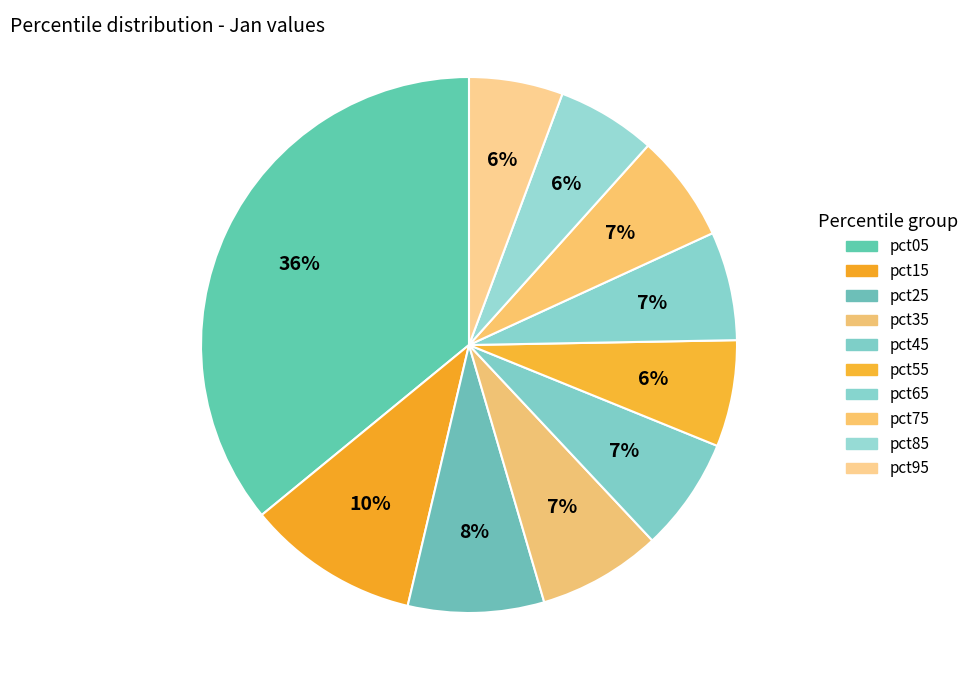

How many slices are in this pie chart?

10